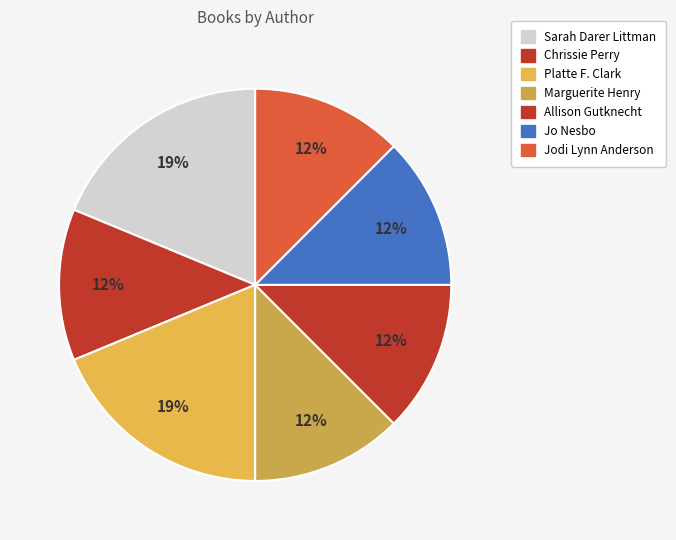

Combined, do Jodi Lynn Anderson and Chrissie Perry account for over 50%?

No